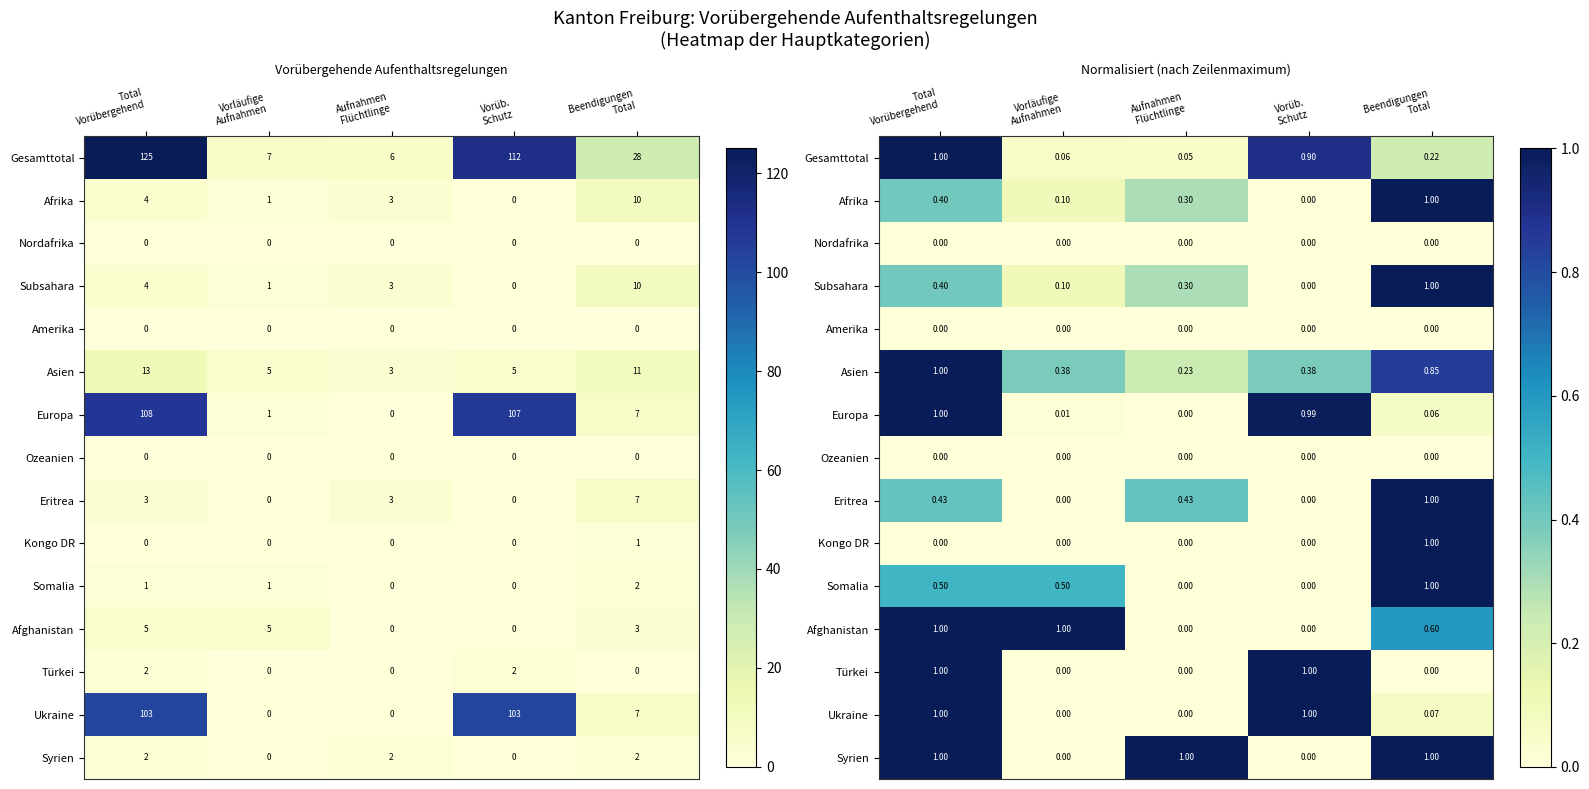

Is it true that Afghanistan equals -0.4 at Aufnahmen Flüchtlinge?

False